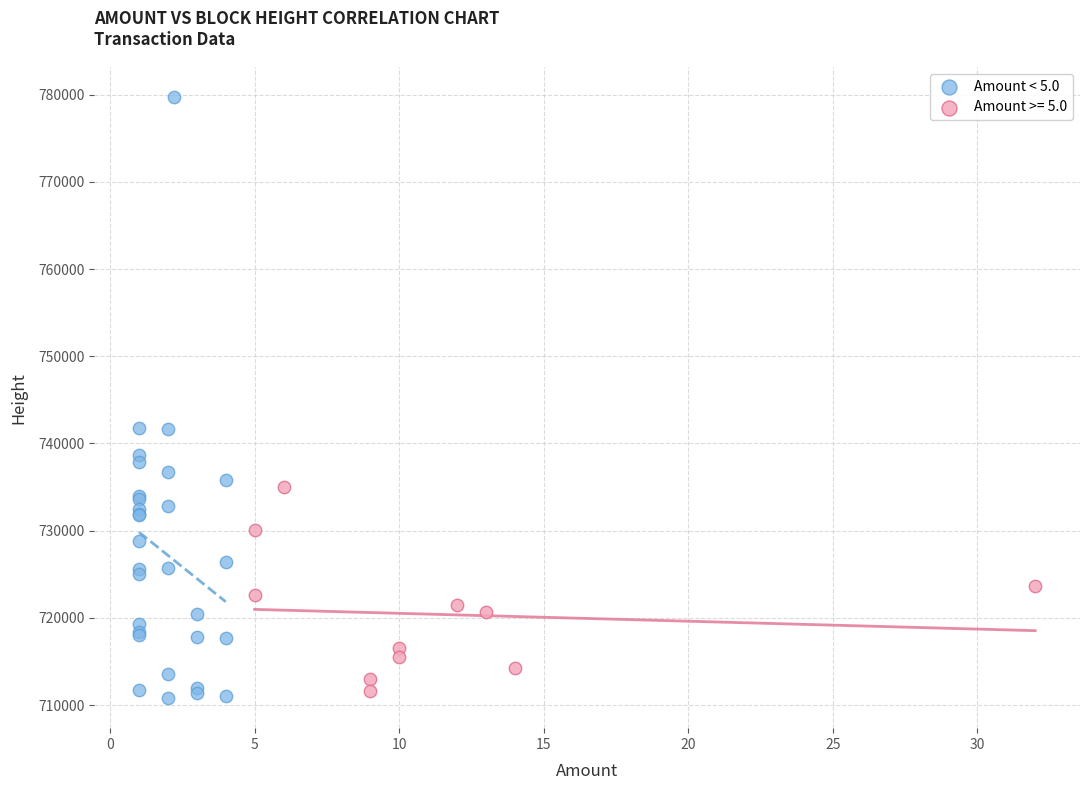

Which series reaches the maximum Y coordinate?

Amount < 5.0